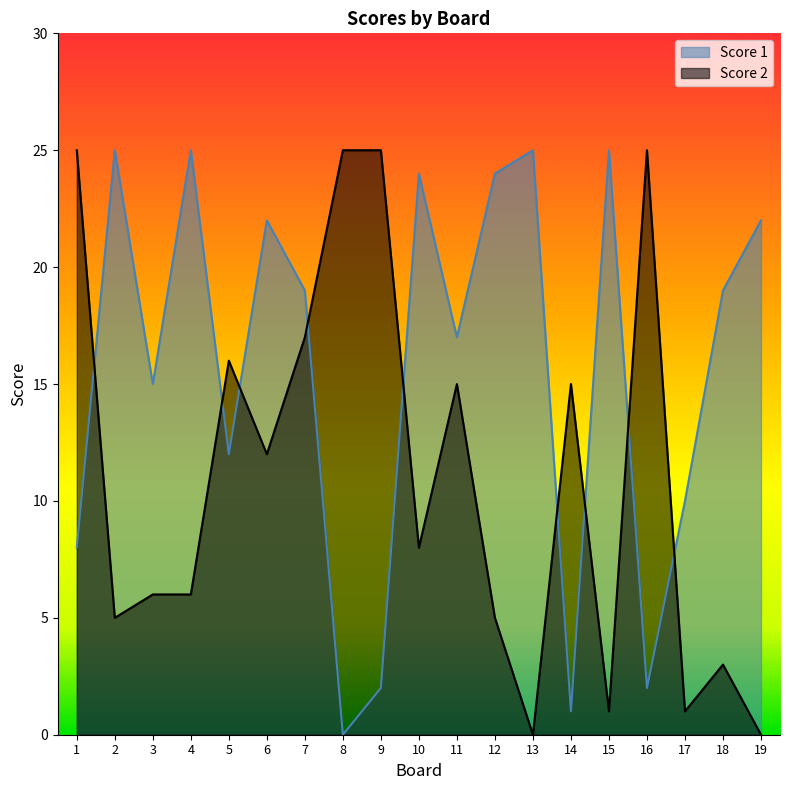

Where does the Score 2 series first go above 8?

1